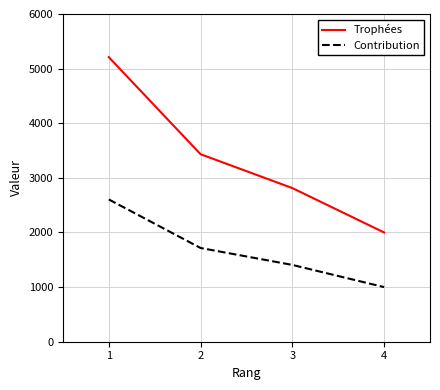

Where is Contribution nearest to the value 1802?

2